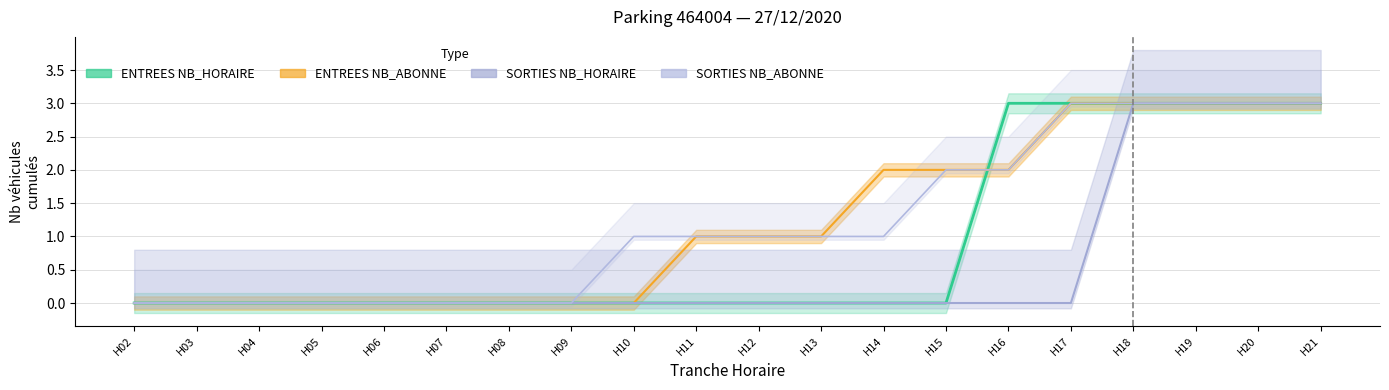

True or false: ENTREES_NB_HORAIRE has a value of -1 at 3.

False